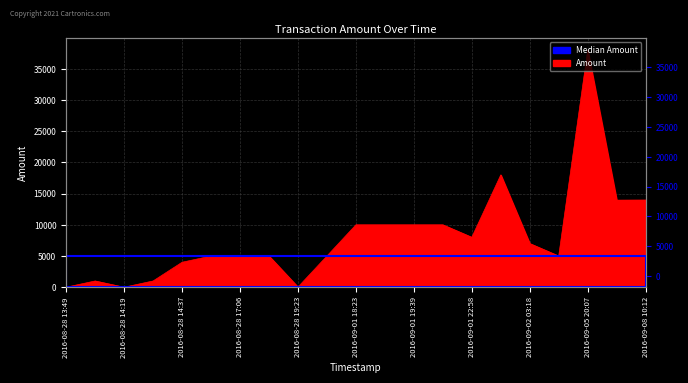

Which label corresponds to the smallest value in the chart?

2016-08-28 14:19